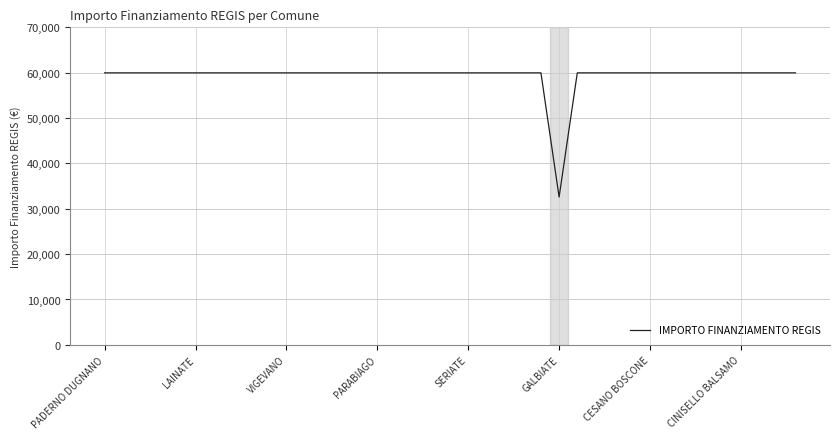

What is the difference between the maximum and minimum values?

27377